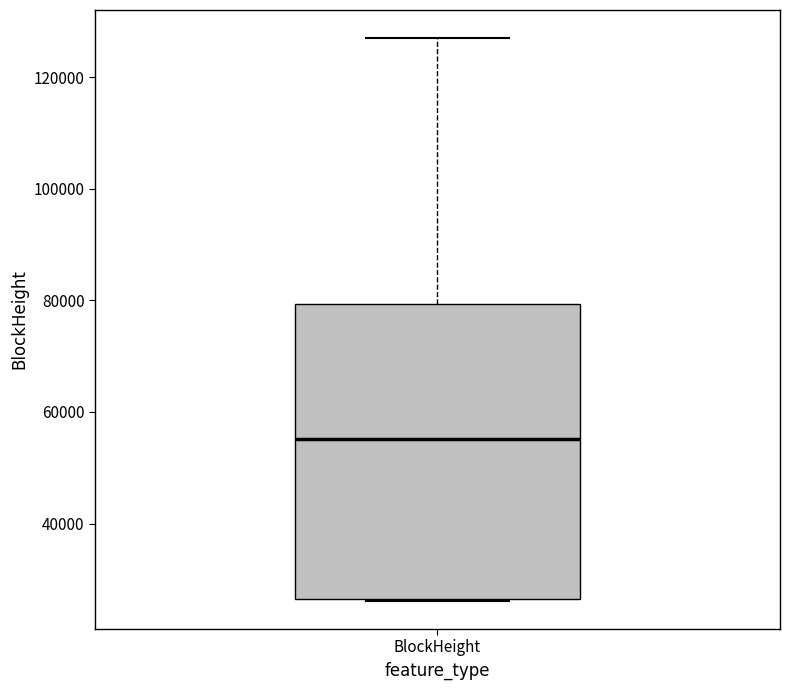

Read this box plot against the y-axis: the position of the median line, the range covered by the box, and the ends of both whiskers. The values are not printed on the chart, so give them approximately, as read against the axis.

median 56000, box 26000 to 80000, whiskers 26000 to 126000